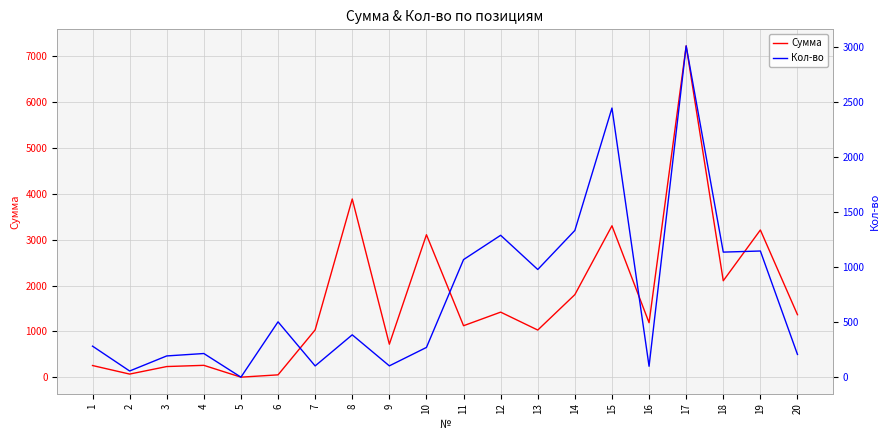

Rank the series by their maximum value, from highest to lowest.

Сумма, Кол-во